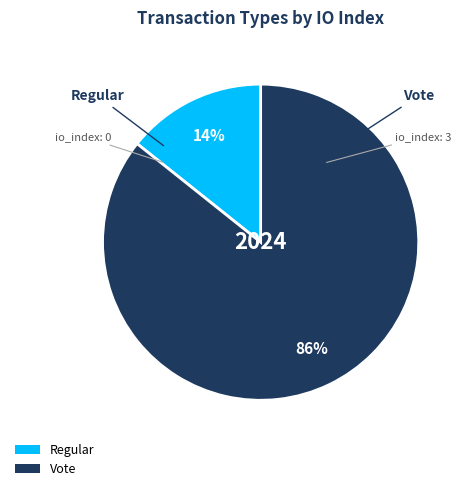

How many slices are in this pie chart?

2